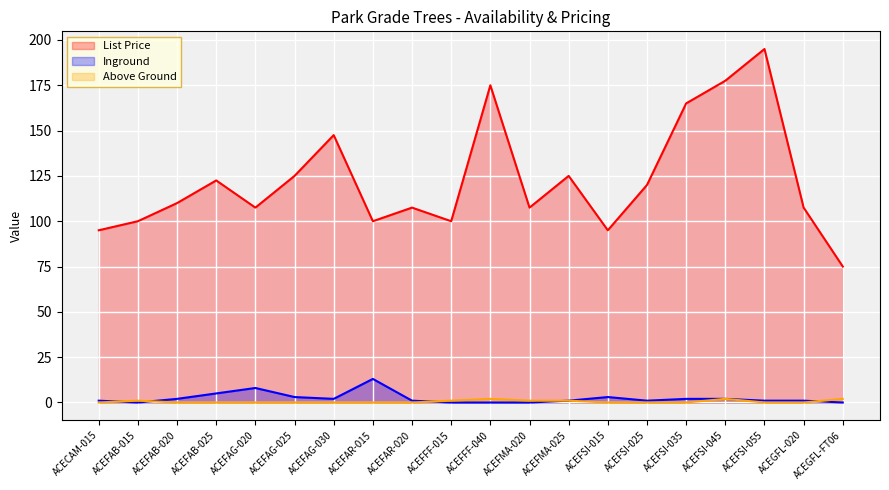

At ACEFAG-025, list the series in order from smallest to largest.

Above Ground, Inground, List Price